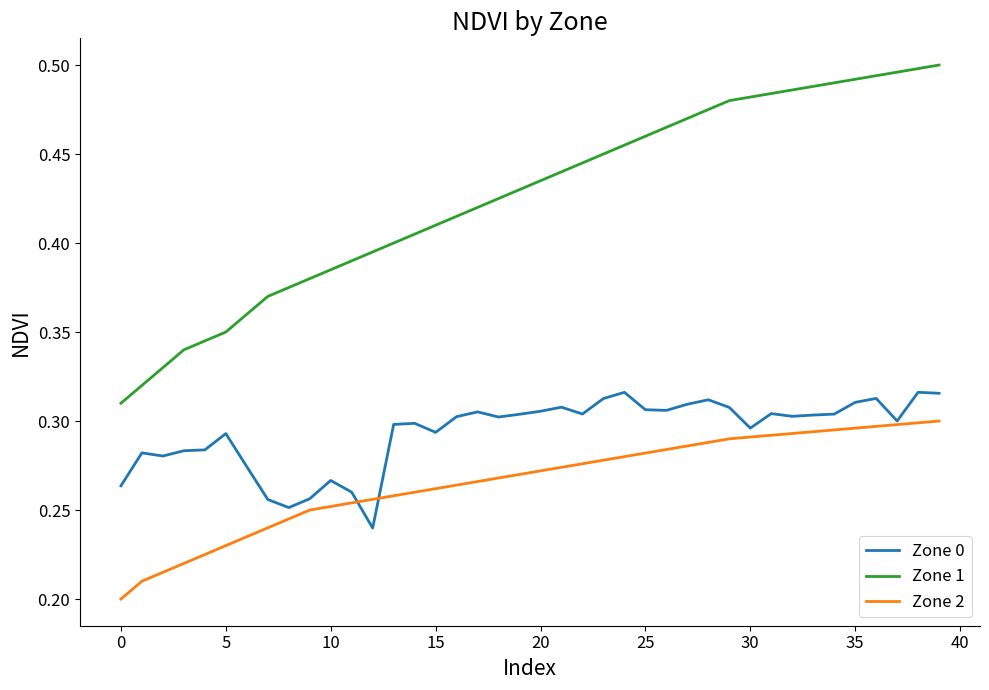

Which series has the largest range (max minus min)?

Zone 1